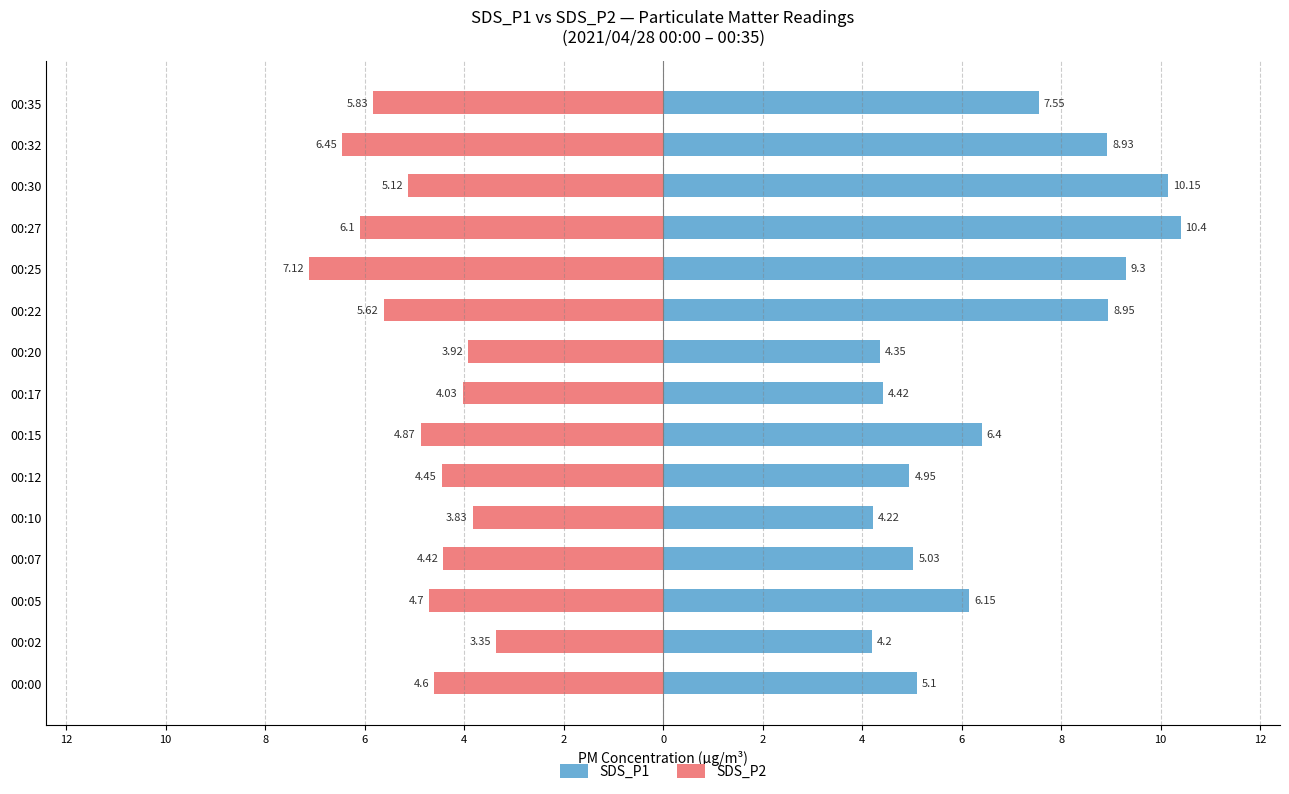

Is the value of SDS_P1 at 00:07 greater than the value of SDS_P2 at 00:05?

Yes